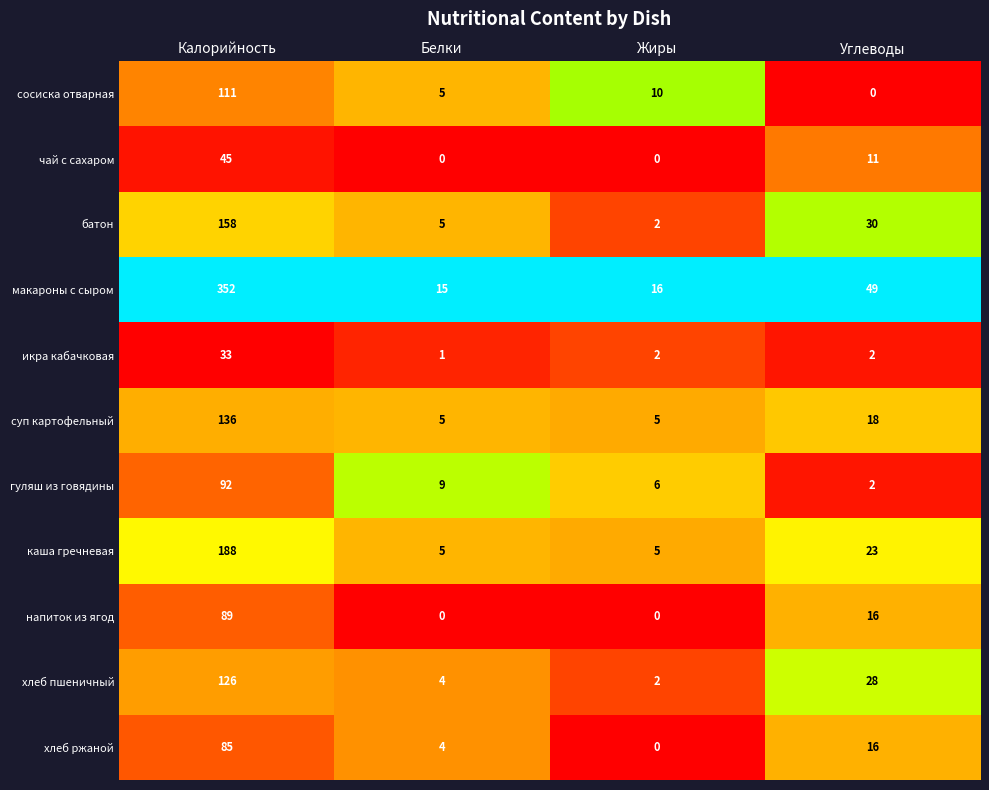

What is the difference between the second highest and minimum values in the батон series?

28